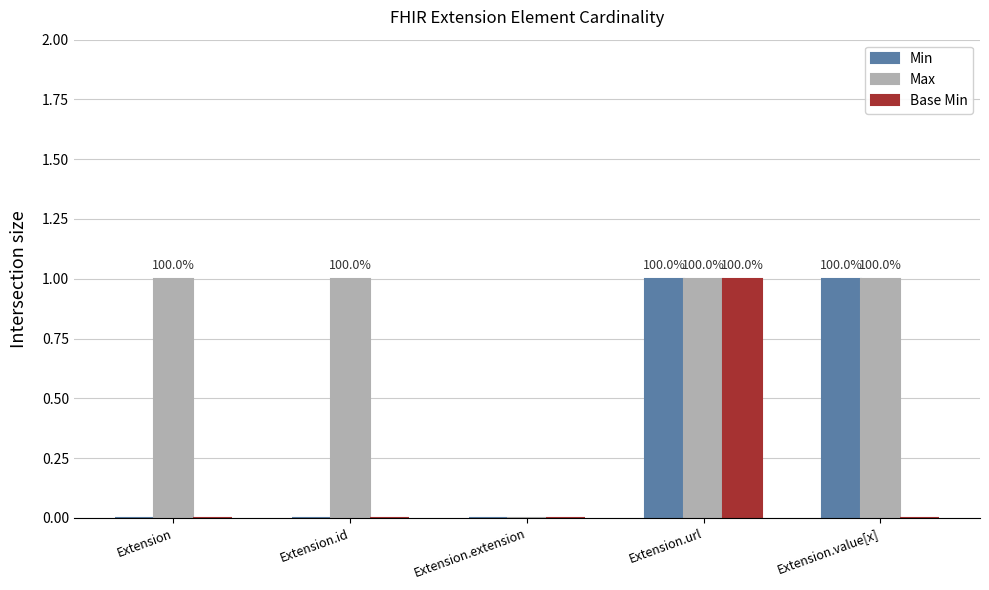

Which series has the largest total across all categories?

Max